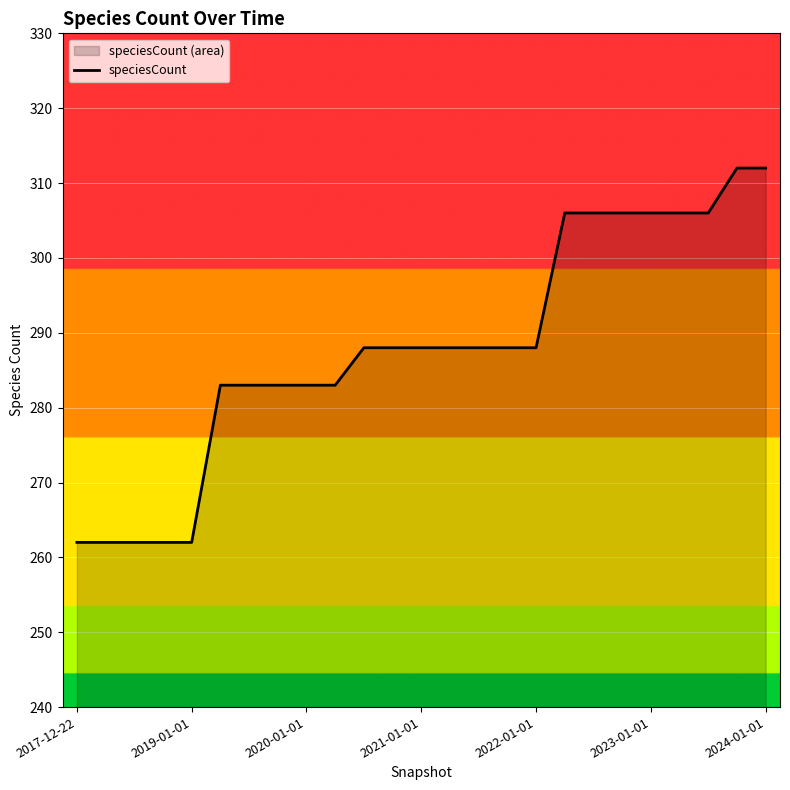

How many lines are shown in the chart?

1